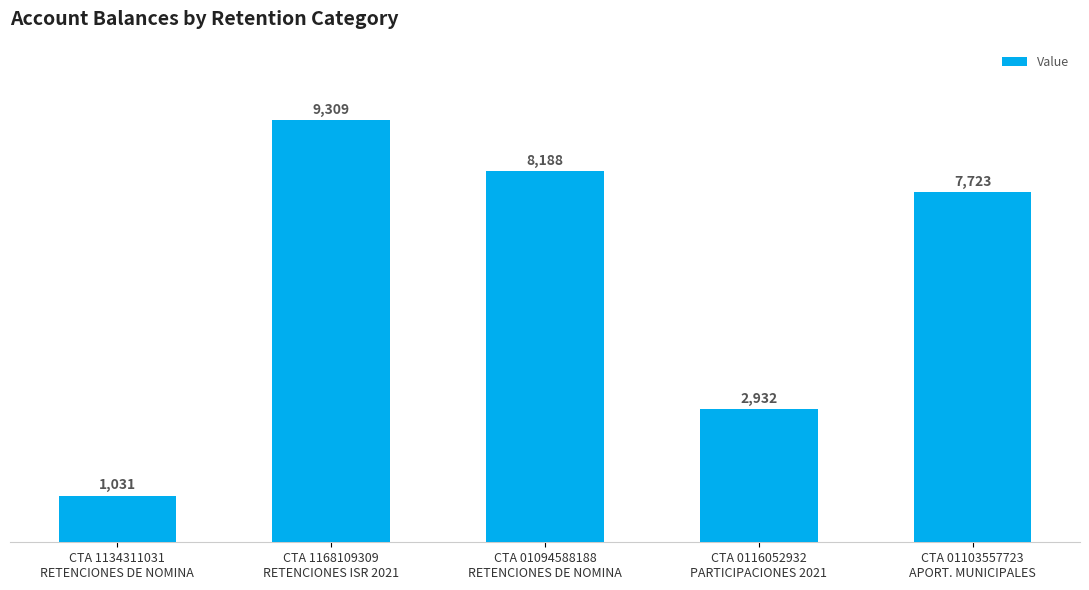

What is the maximum value shown in the chart?

9309